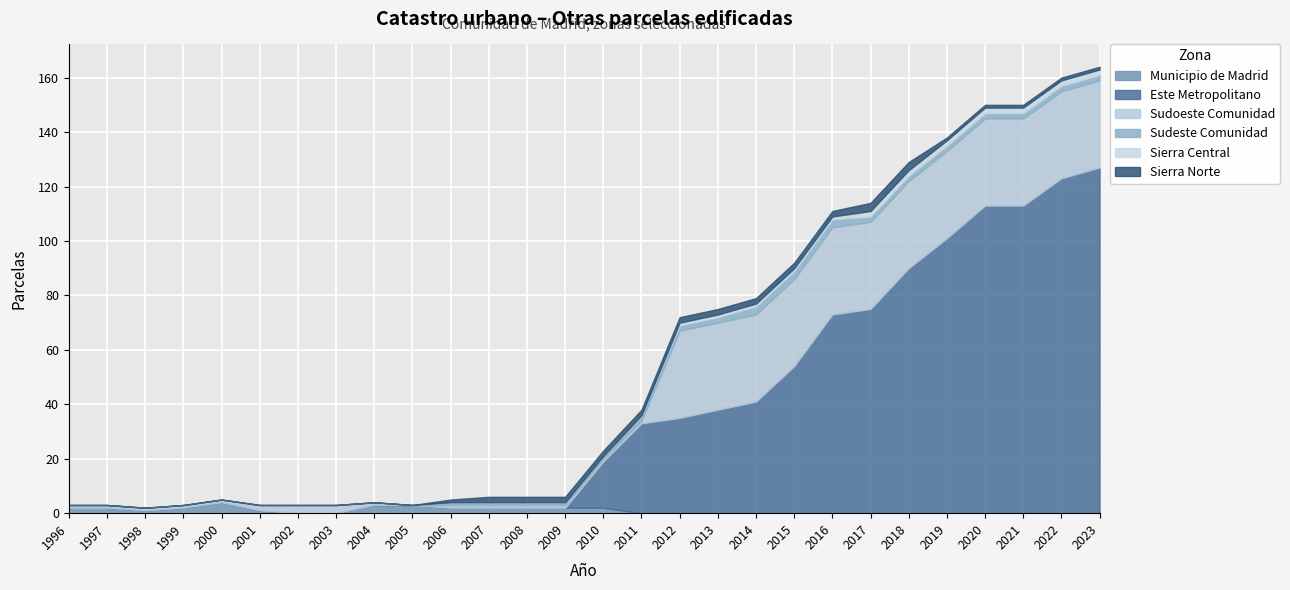

Which label corresponds to the smallest value in the chart?

2002